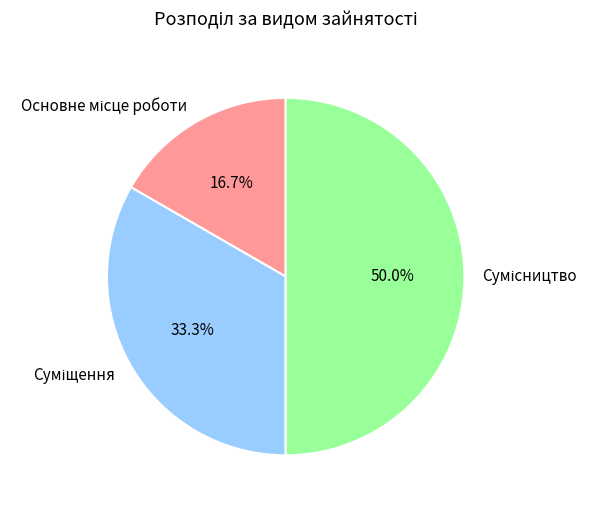

Which category has the smallest portion of the pie?

Основне місце роботи